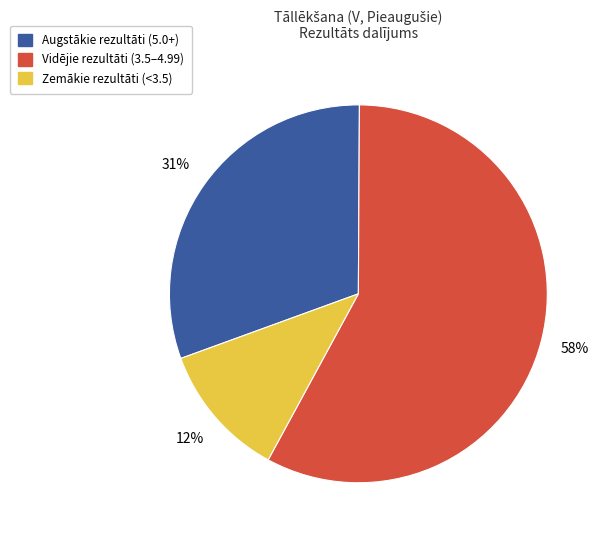

Rank the categories by value from lowest to highest.

Zemākie rezultāti (<3.5), Augstākie rezultāti (5.0+), Vidējie rezultāti (3.5–4.99)